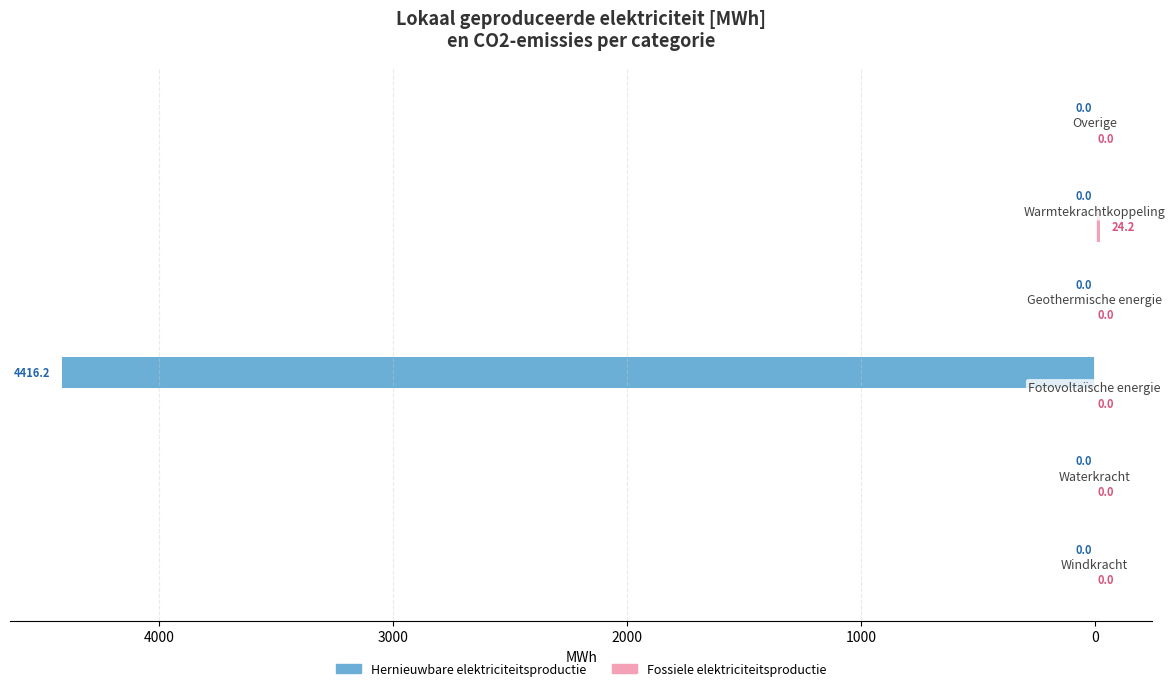

Does the chart contain any negative values?

Yes